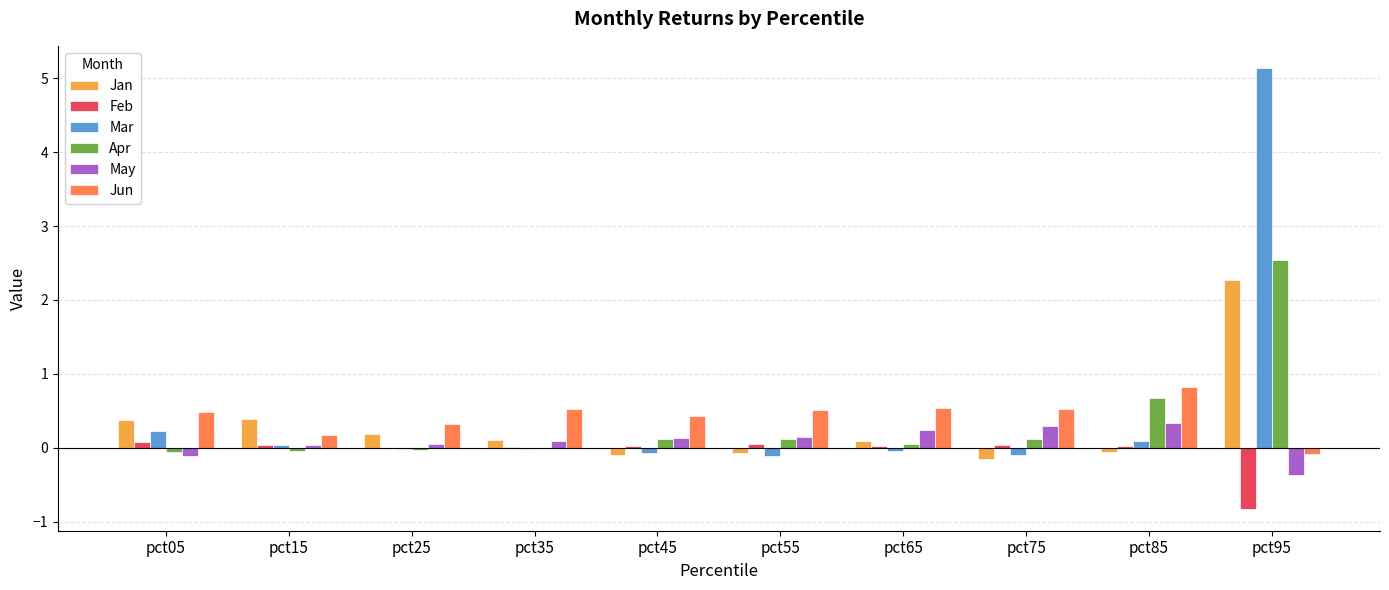

What is the difference between the Feb values at pct05 and pct95?

0.9